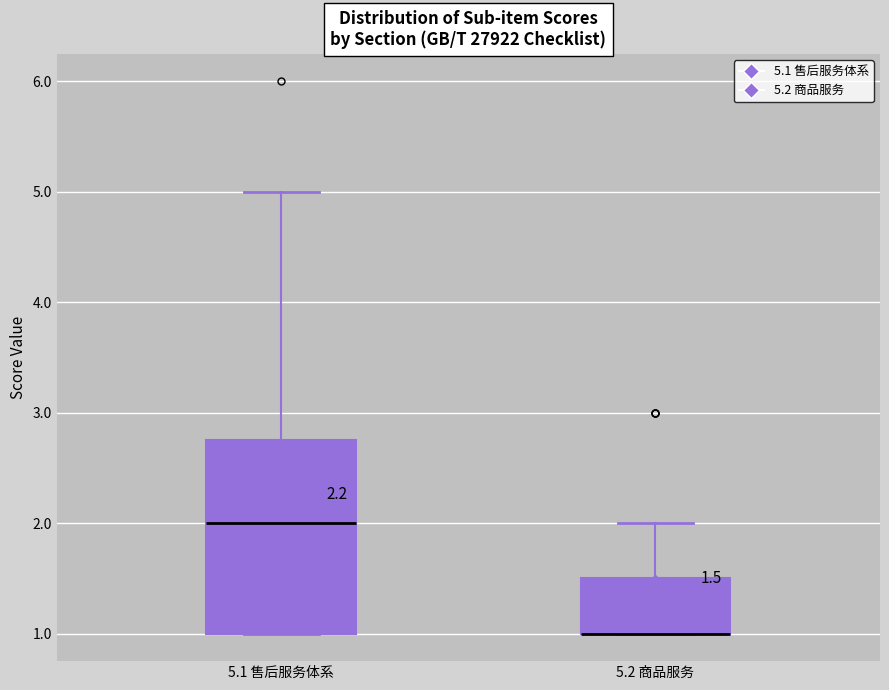

Which box is the tallest, from its lower edge to its upper edge?

5.1 售后服务体系